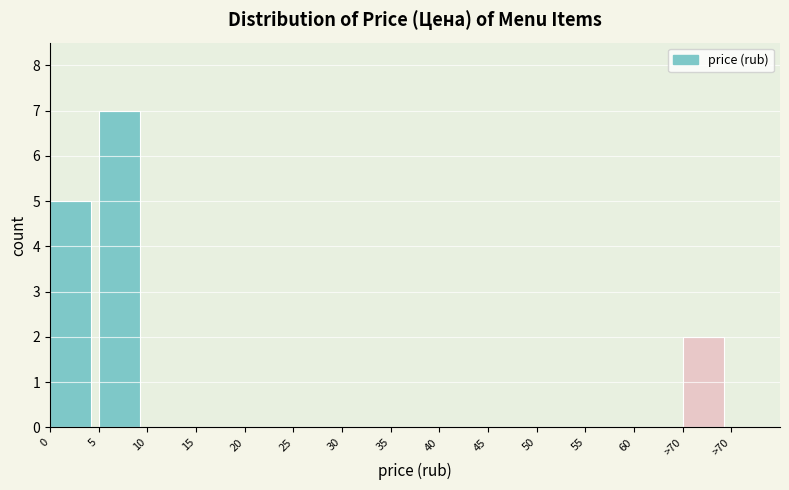

How many series are shown in this chart?

1